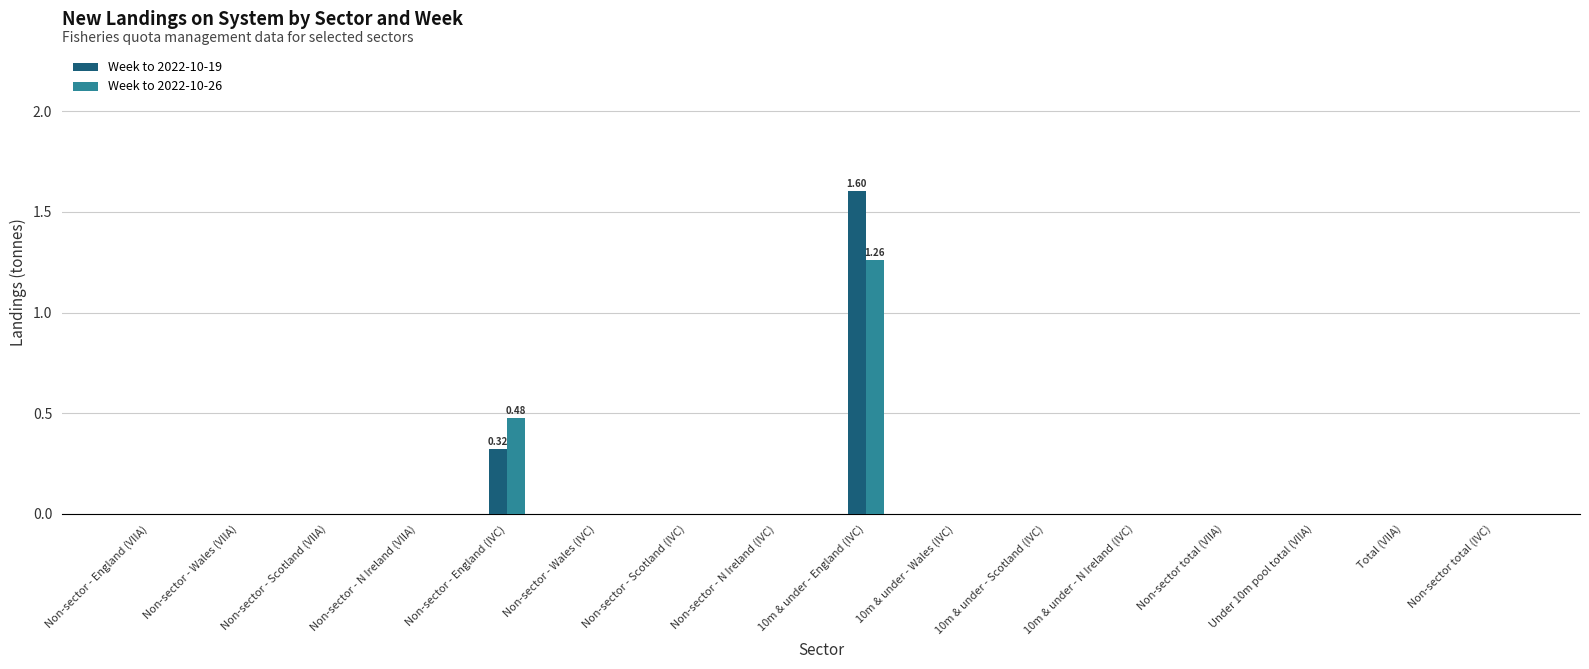

What is the sum of all Week to 2022-10-19 values?

1.9